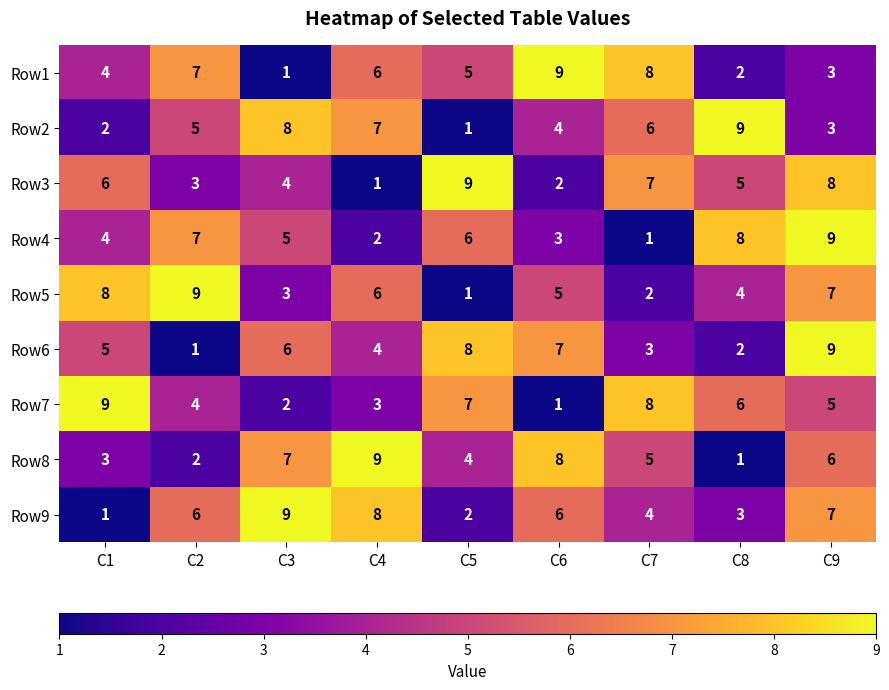

What is the total value across all series at C4?

46